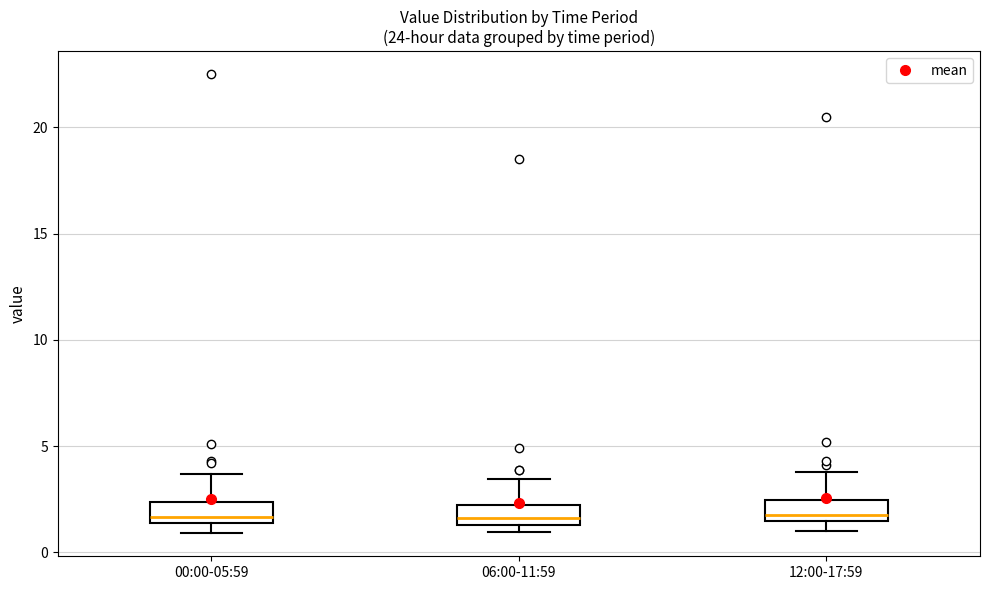

Reading left to right, transcribe this box plot: for each box, give where its median line is, the range the box spans, and where its two whiskers end, as read against the y-axis. The values are not printed on the chart, so give them approximately, as read against the axis.

00:00-05:59: median 1.5 (just above the box's lower edge), box 1.5 to 2.5, whiskers 1.0 to 3.5
06:00-11:59: median 1.5 (just above the box's lower edge), box 1.5 to 2.0, whiskers 1.0 to 3.5
12:00-17:59: median 2.0, box 1.5 to 2.5, whiskers 1.0 to 4.0